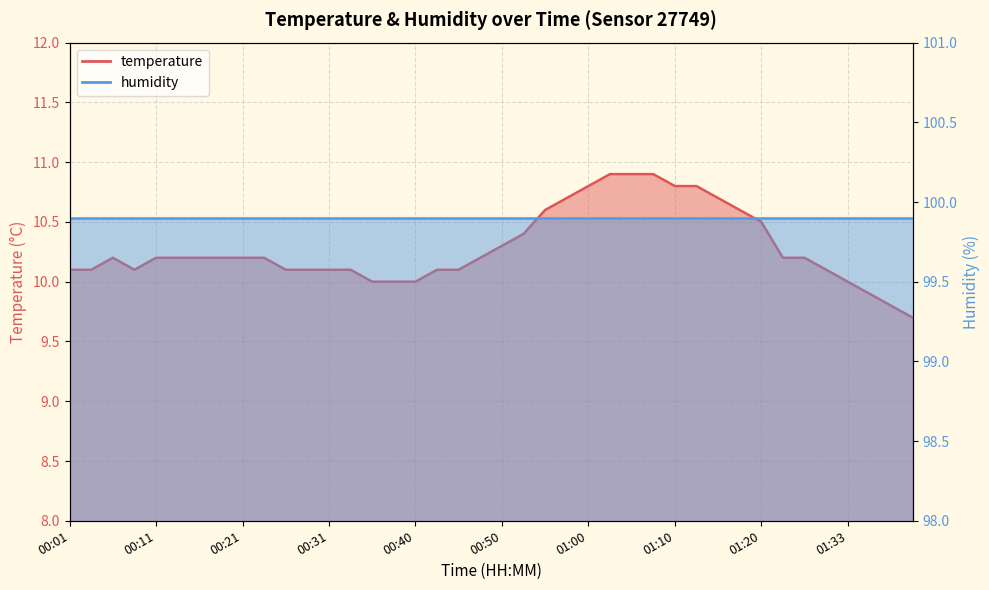

The chart shows a value of 10.2 at 01:25. True or false?

True